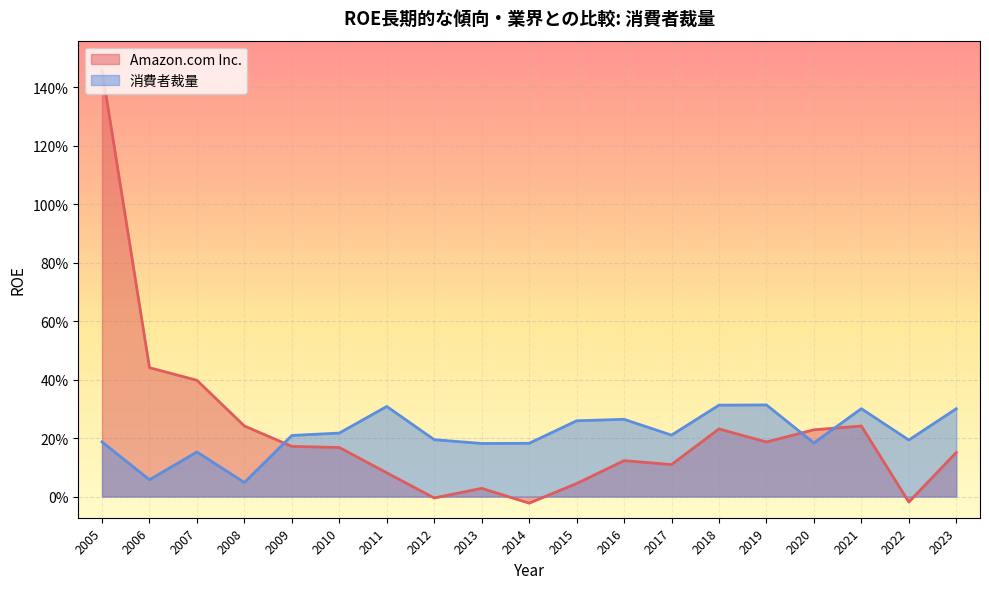

At which category is the sum across all series the highest?

2005